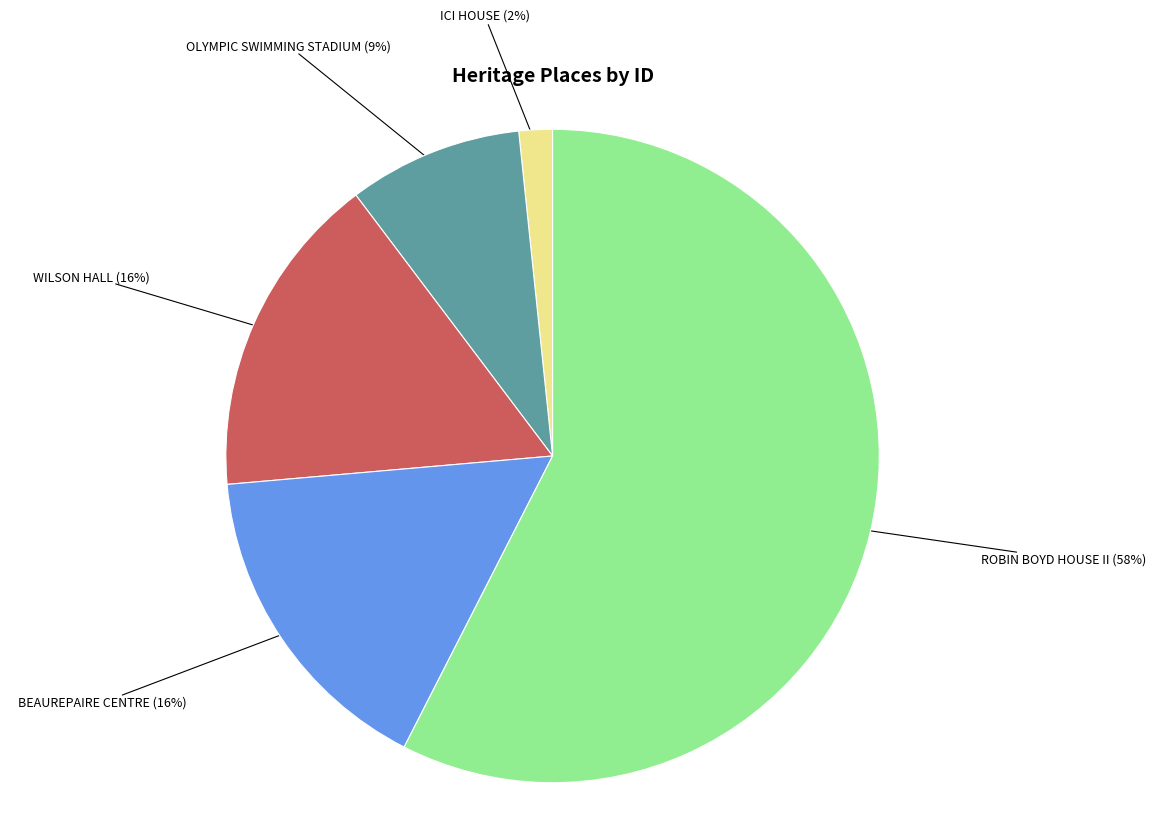

Count the number of slices in the pie.

5